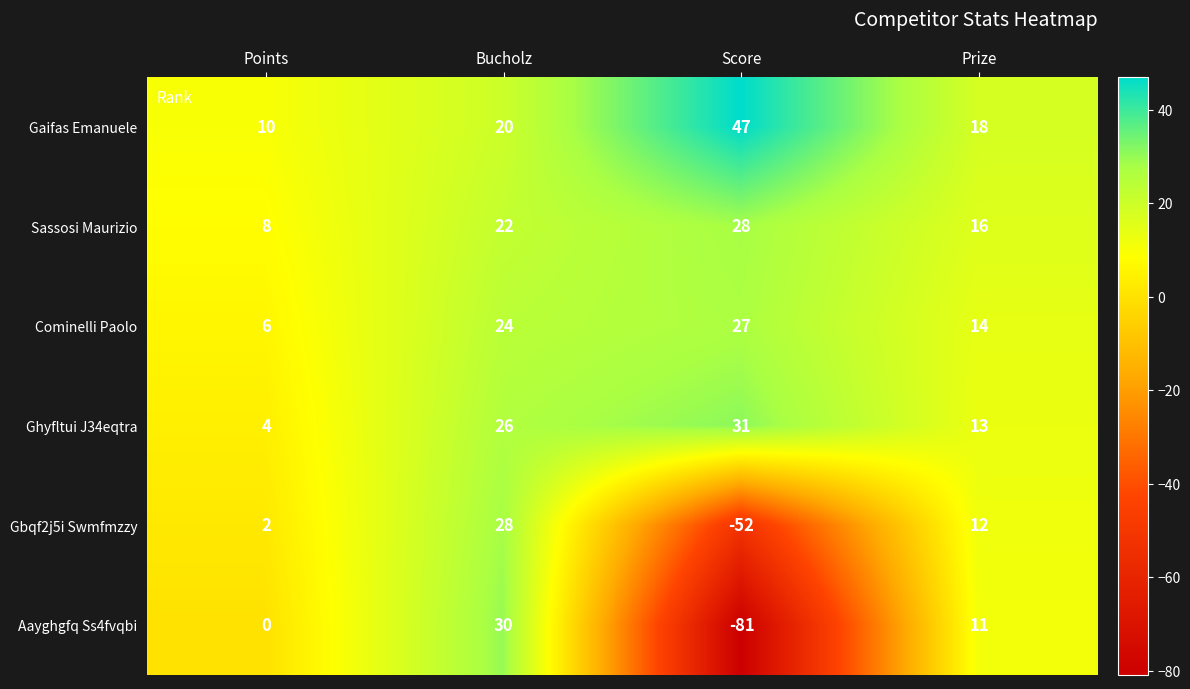

The Gaifas Emanuele series shows 7 at Prize. True or false?

False